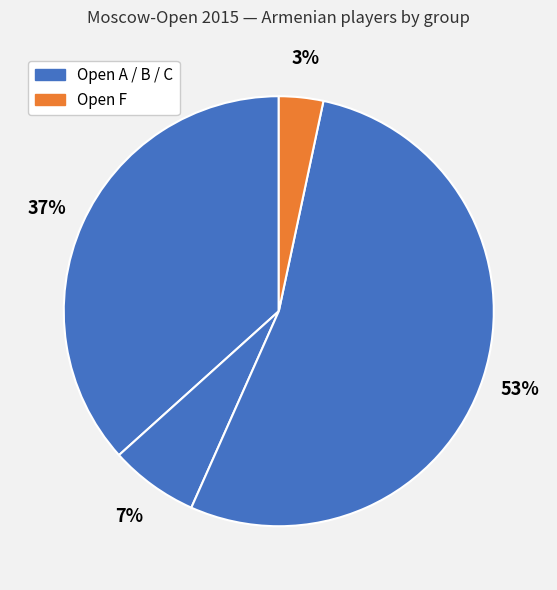

How many slices are in this pie chart?

4